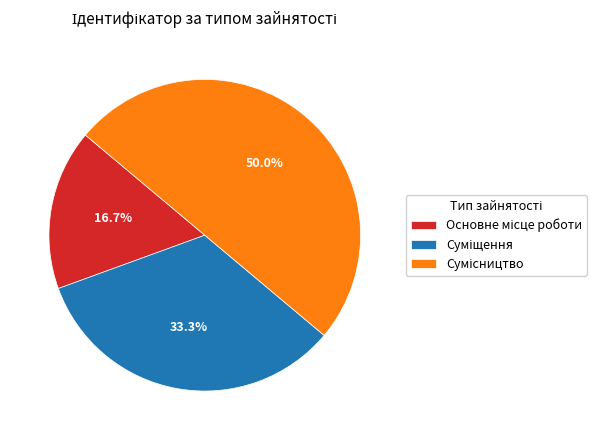

Count the number of slices in the pie.

3